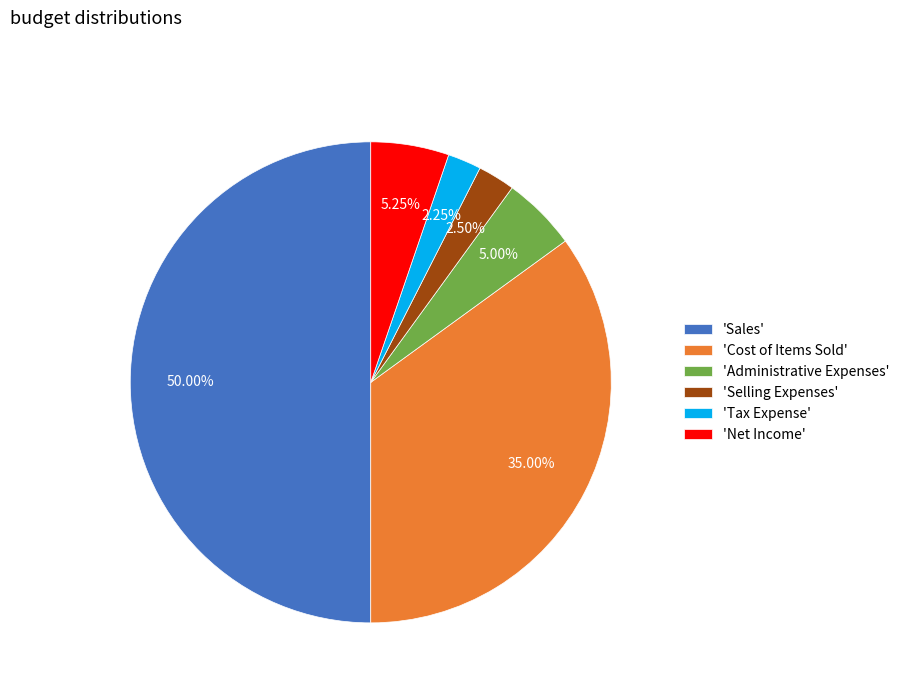

Is 'Tax Expense' the majority of the pie?

No